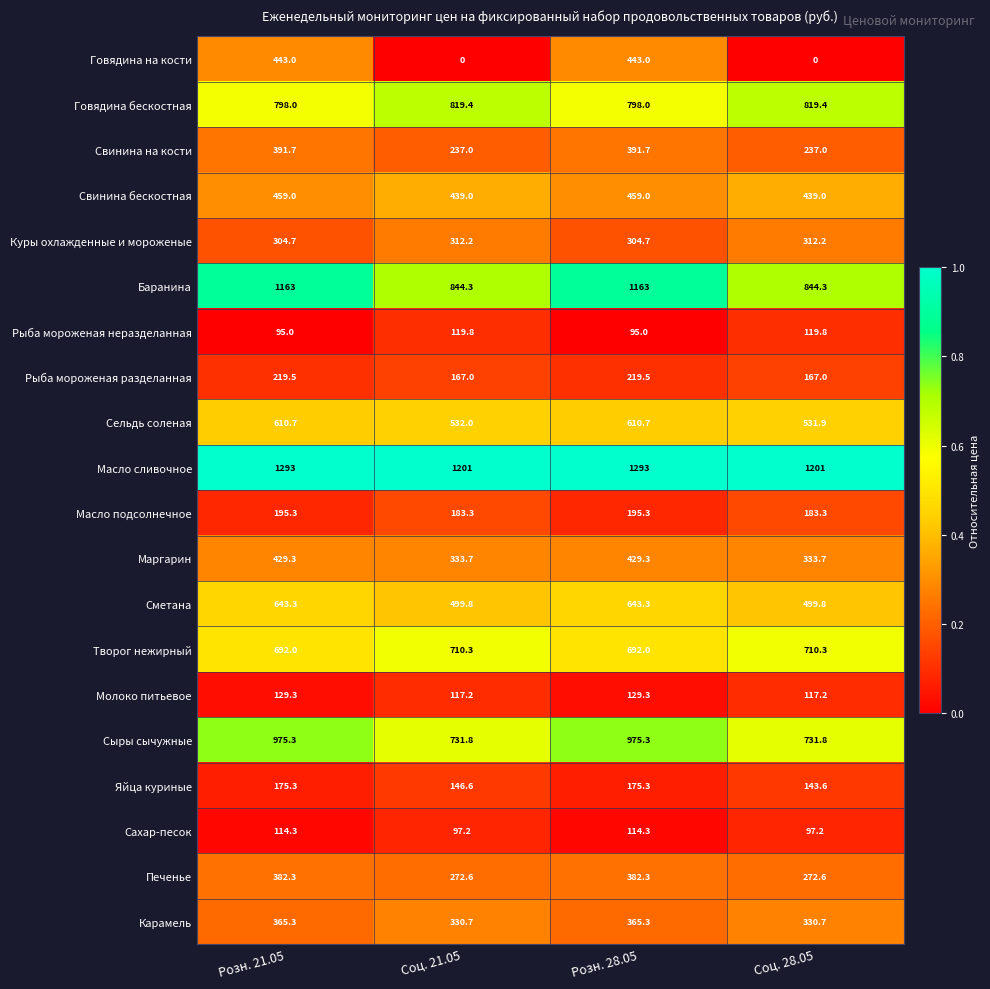

At how many categories does at least one series exceed 0?

4